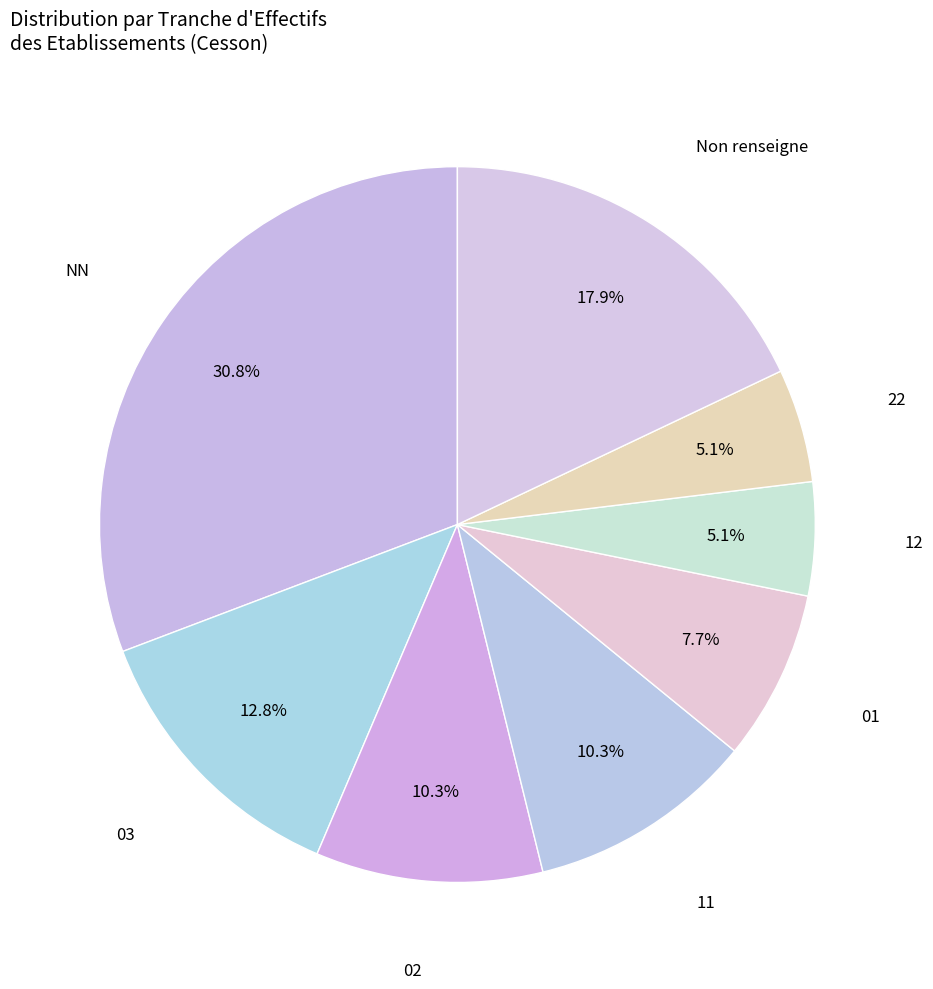

Count the number of slices in the pie.

8